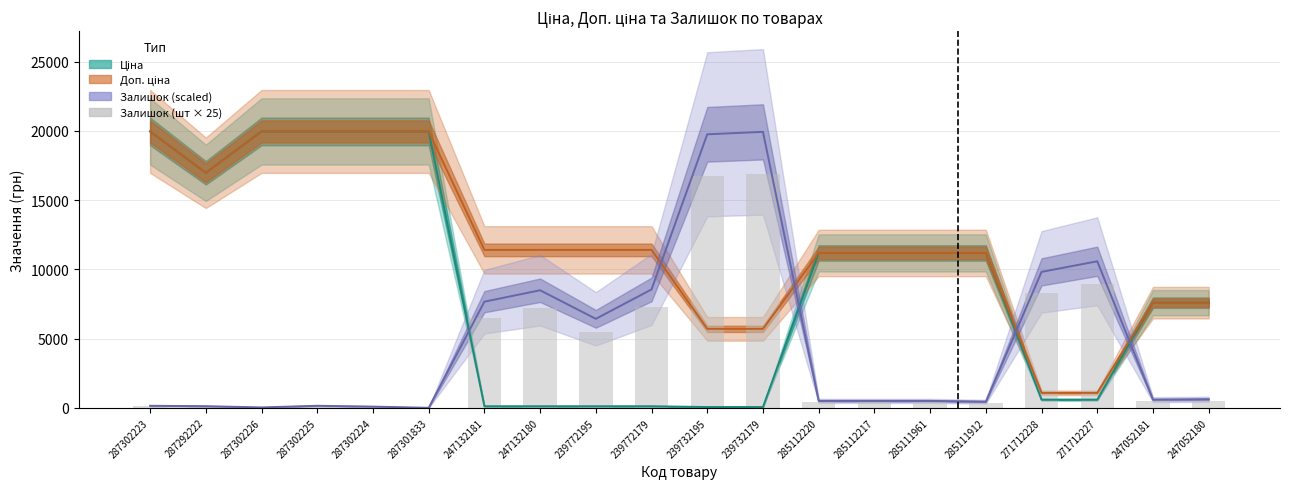

Which series has the largest range (max minus min)?

Залишок (scaled)